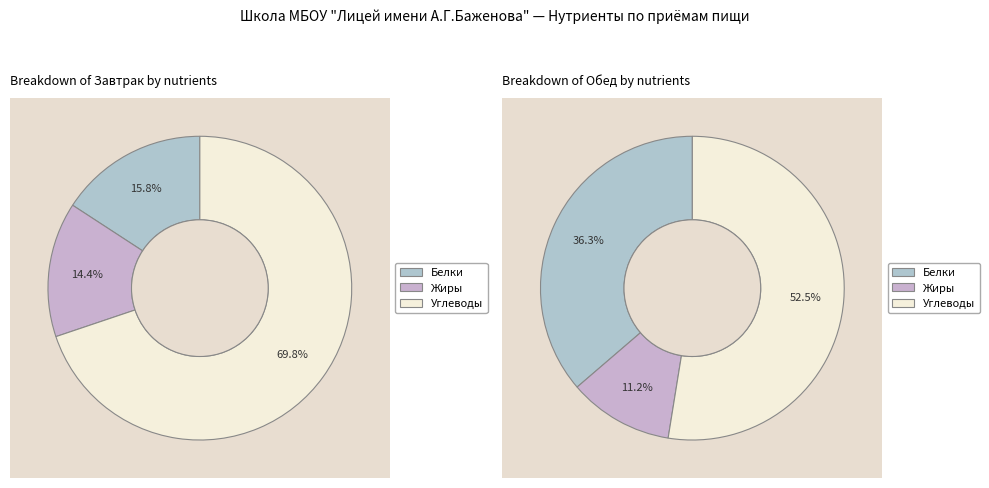

To the nearest percent, what is the difference between the Жиры and Углеводы slice percentages?

55%